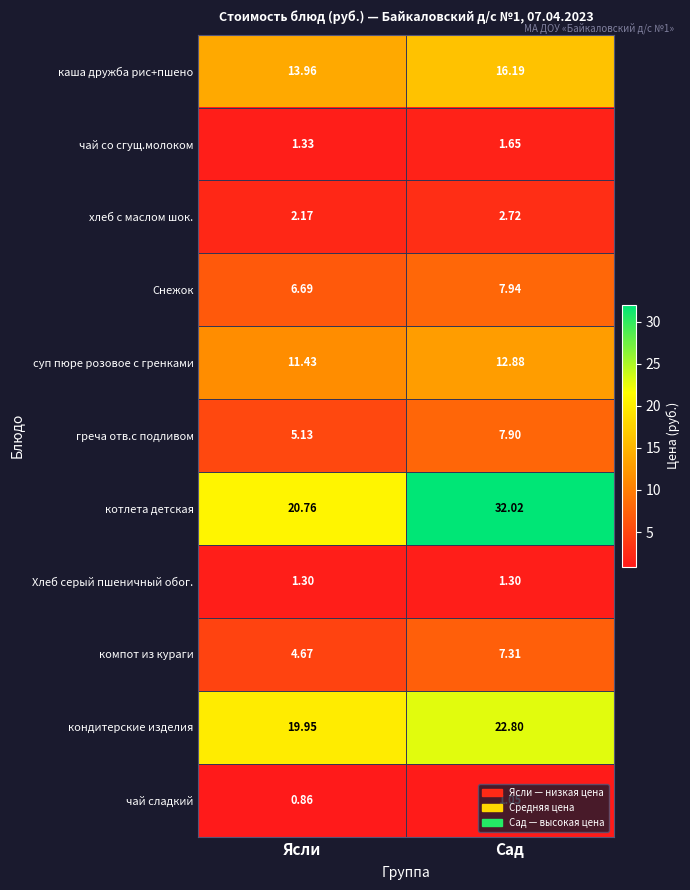

At which label does компот из кураги first exceed 7?

Сад